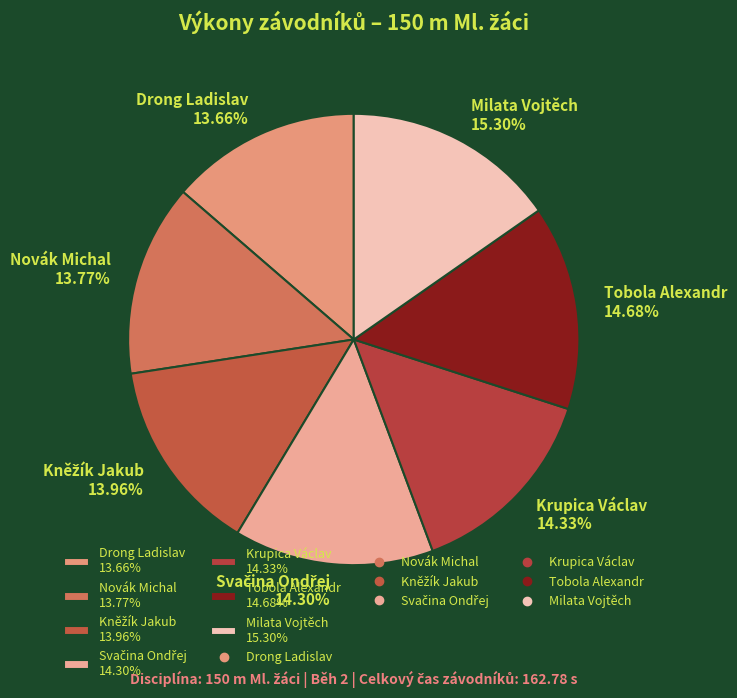

To the nearest percent, what portion does Novák Michal represent?

14%